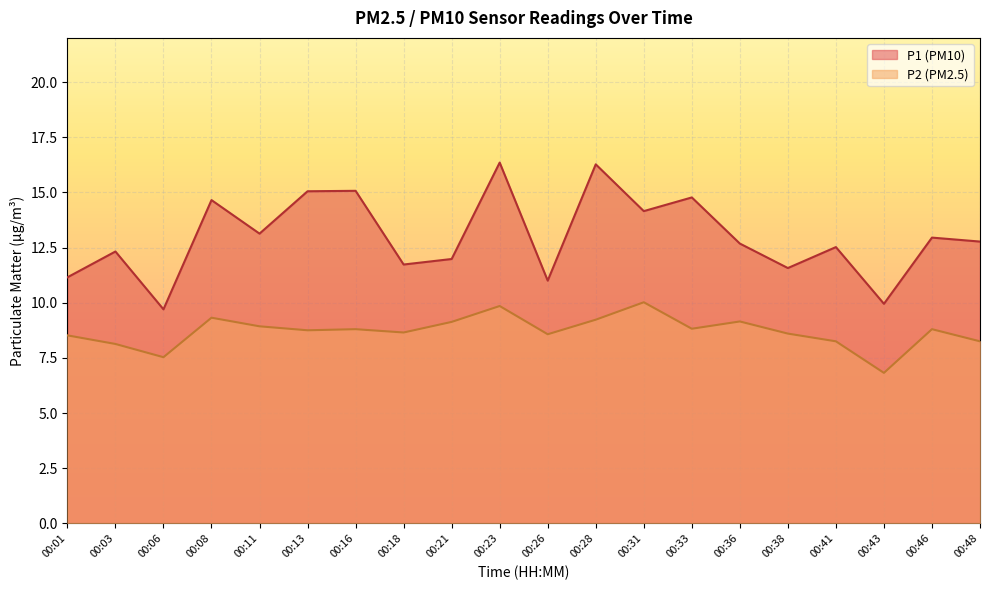

Which category has the highest value across all series?

00:23